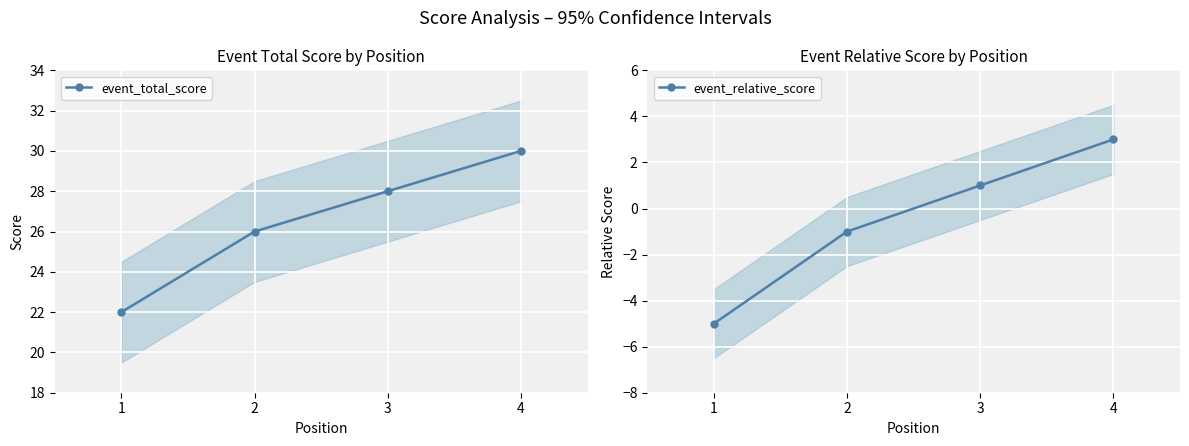

What is the lowest value of the event_total_score series?

22